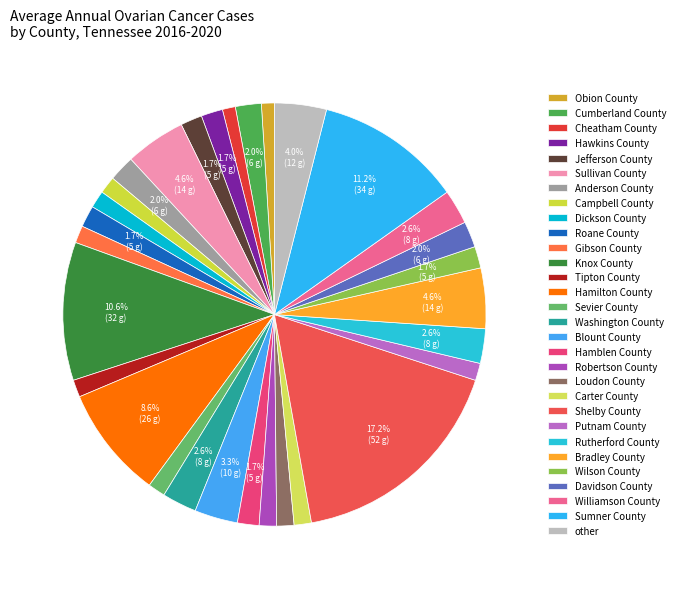

Between Hamblen County and Carter County, which is larger?

Hamblen County